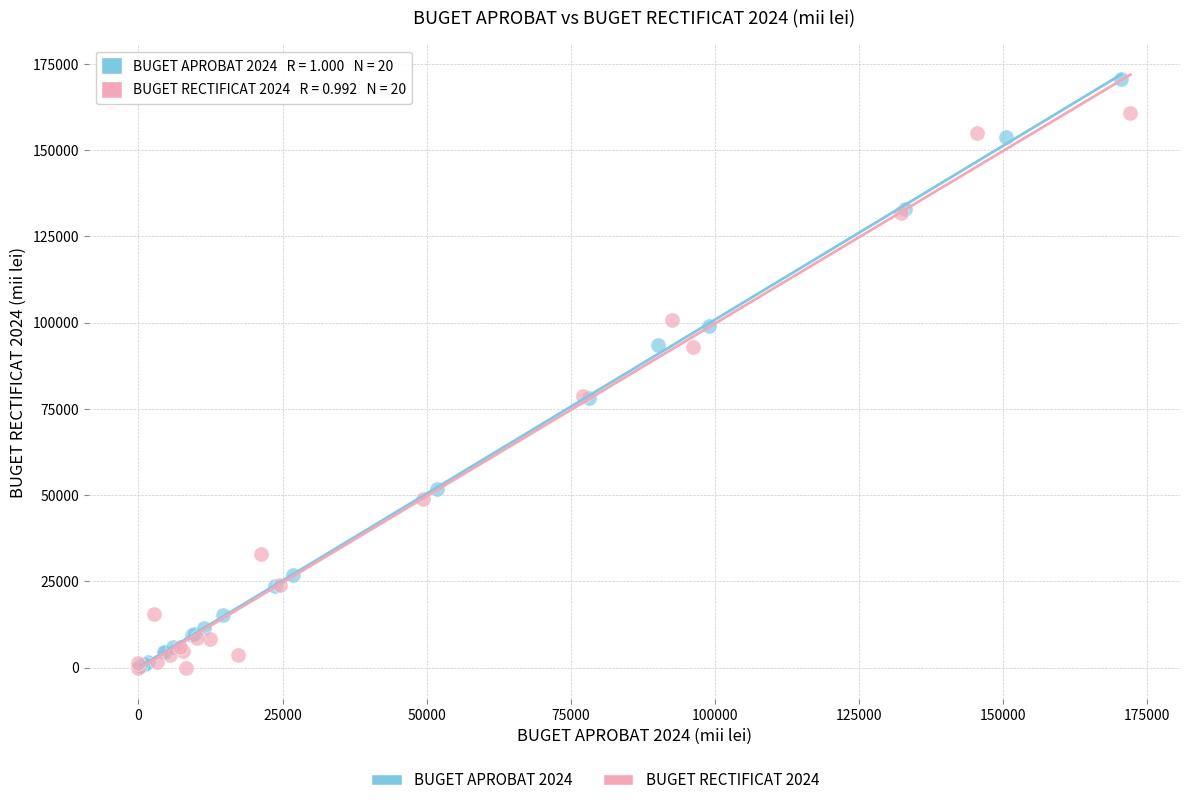

Which series reaches the maximum Y coordinate?

BUGET APROBAT 2024